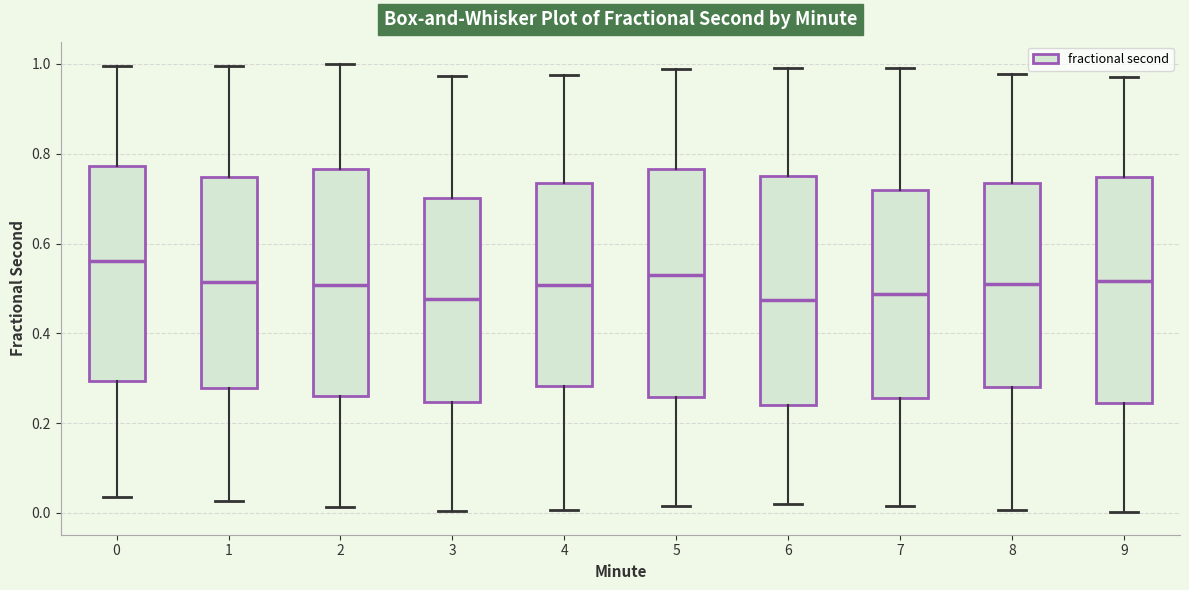

Where is the upper edge of the box at x = 4 on the y-axis? The values are not printed on the chart, so give them approximately, as read against the axis.

0.74